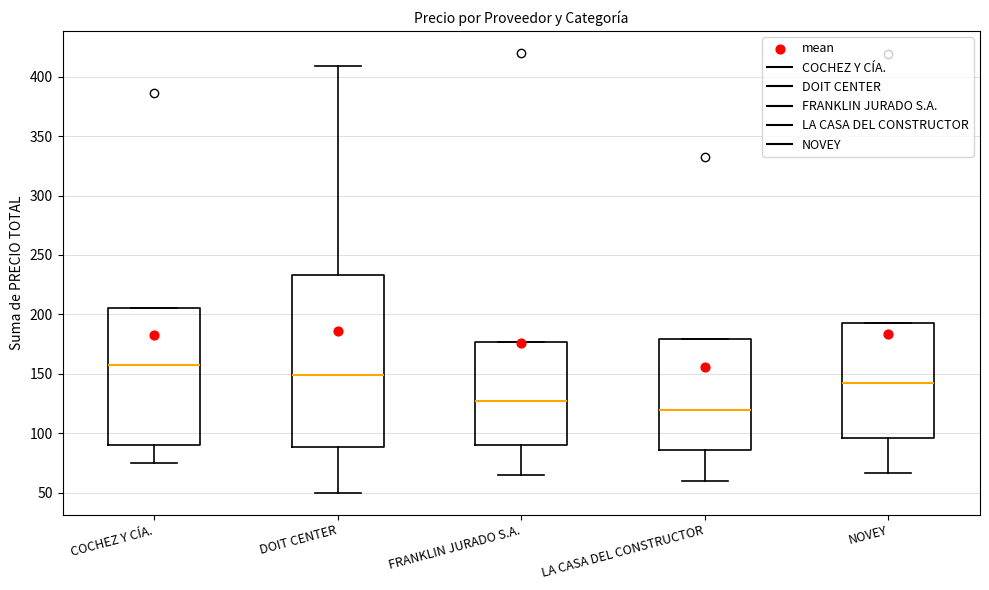

Which box is the tallest, from its lower edge to its upper edge?

DOIT CENTER